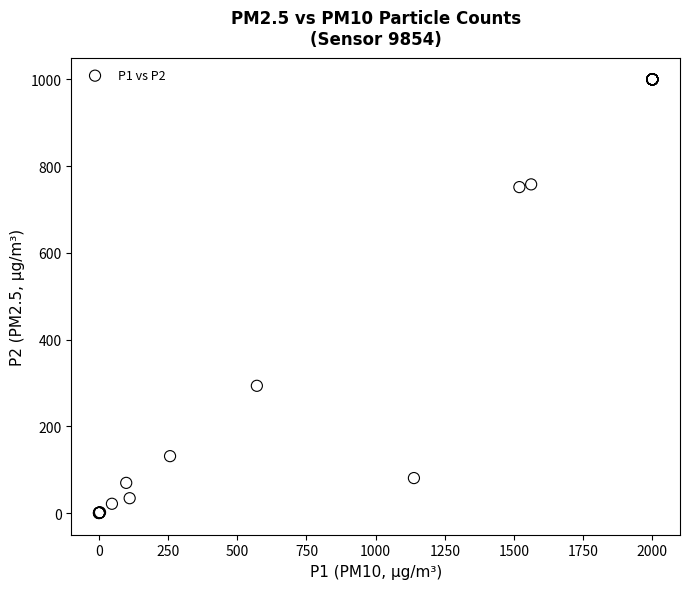

What Y value in the scatter plot is closest to 499?

293.4